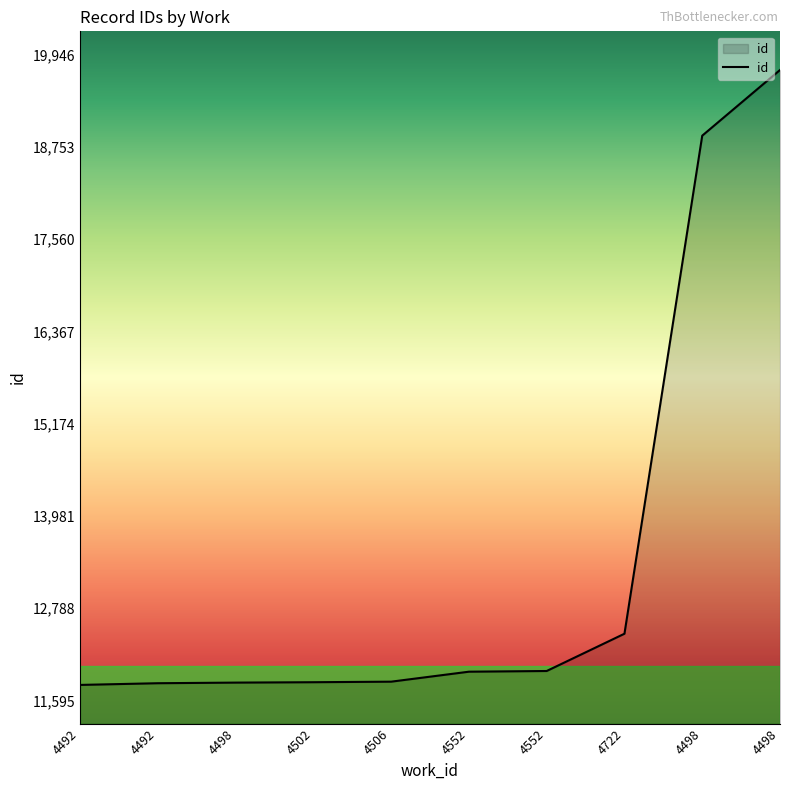

How many lines are shown in the chart?

1